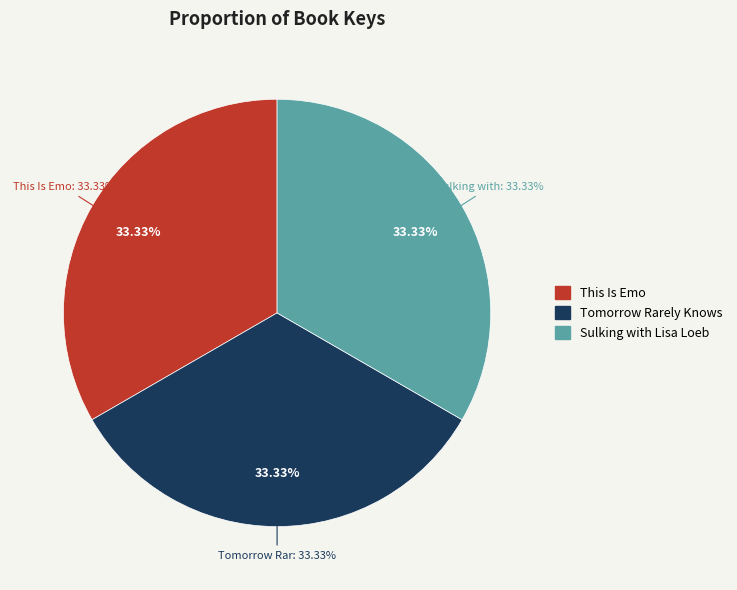

To the nearest percent, what percentage of the pie is Sulking with Lisa Loeb?

33%